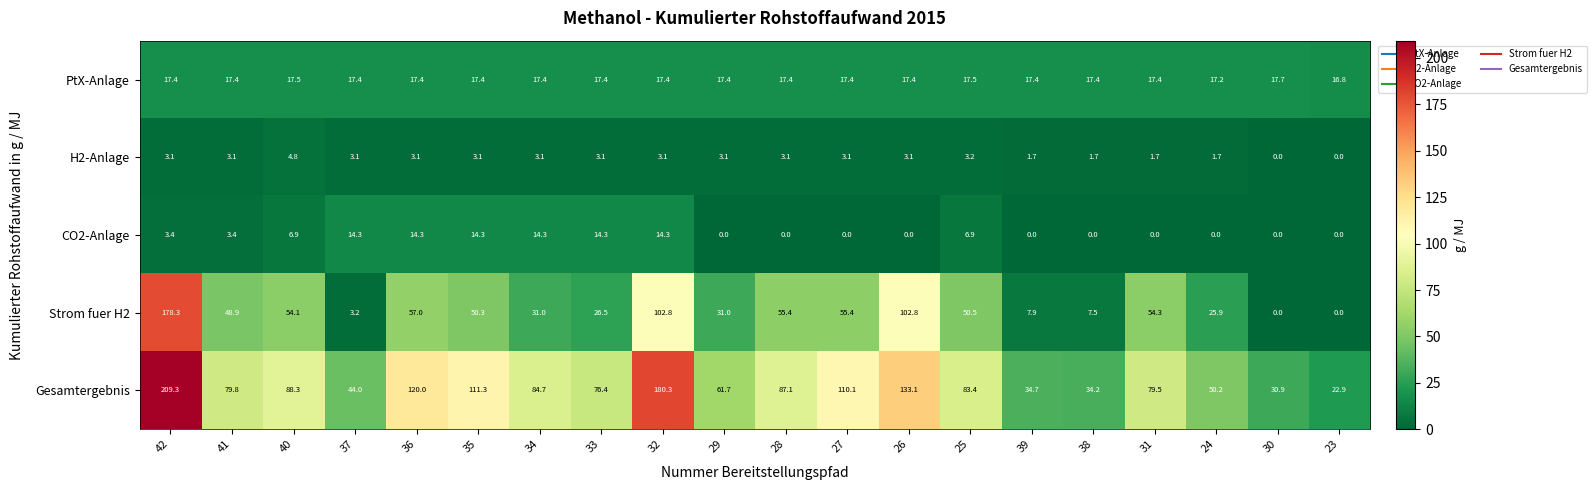

Where does the PtX-Anlage series first go above 17?

42